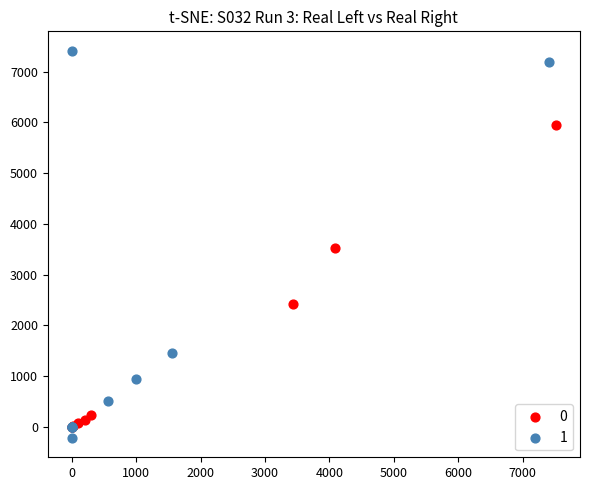

Which series contains the highest Y value?

1